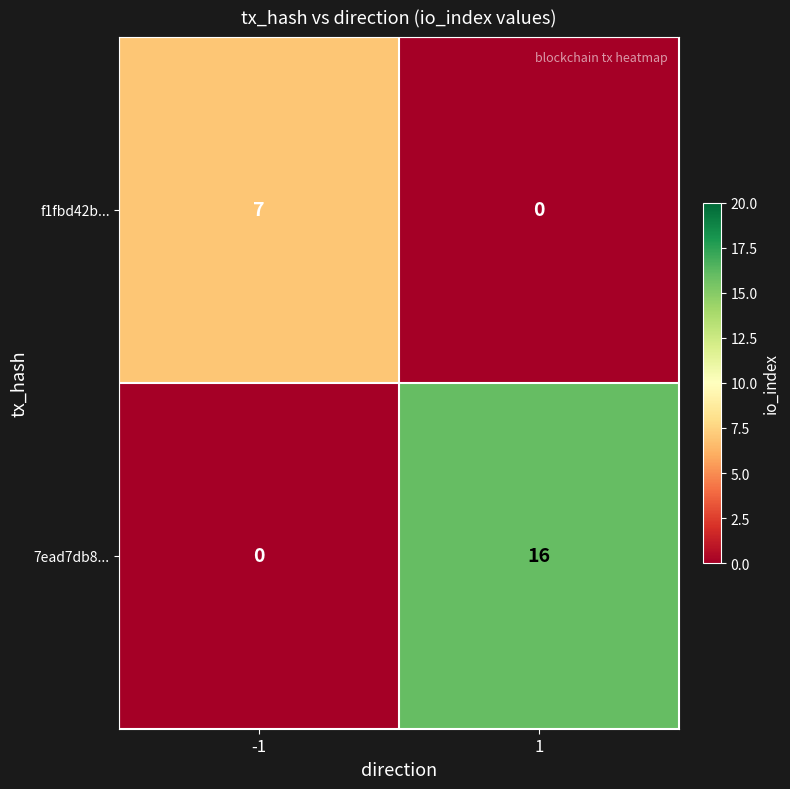

The f1fbd42b... series shows 3 at 1. True or false?

False